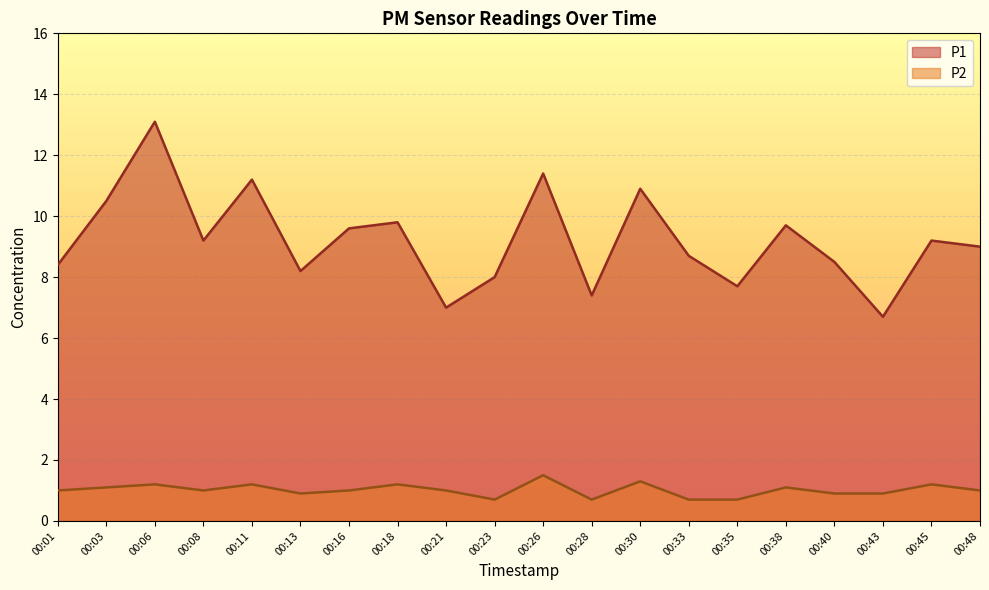

Count the number of data series in this chart.

2